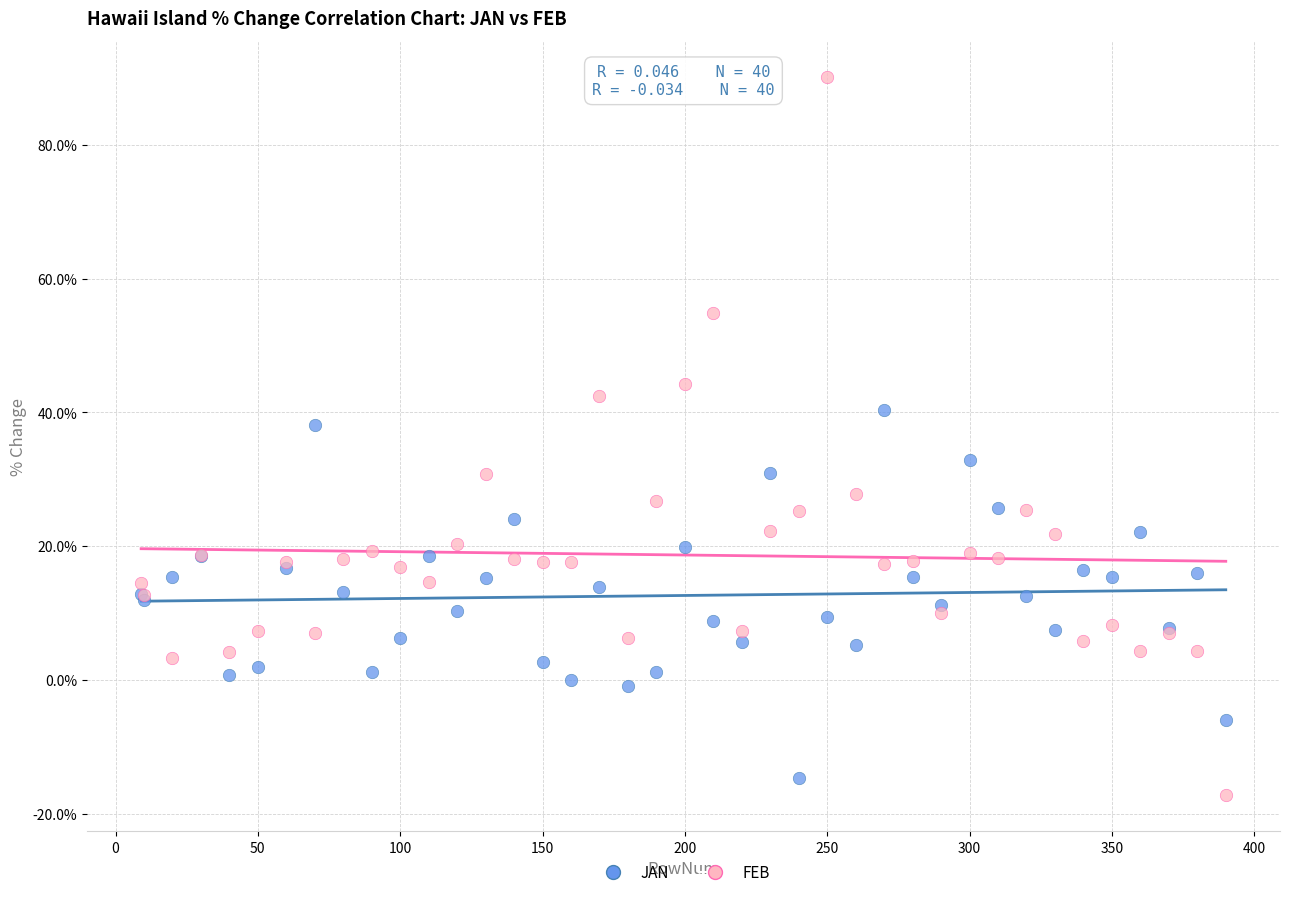

What are all the series names shown in the legend?

JAN, FEB